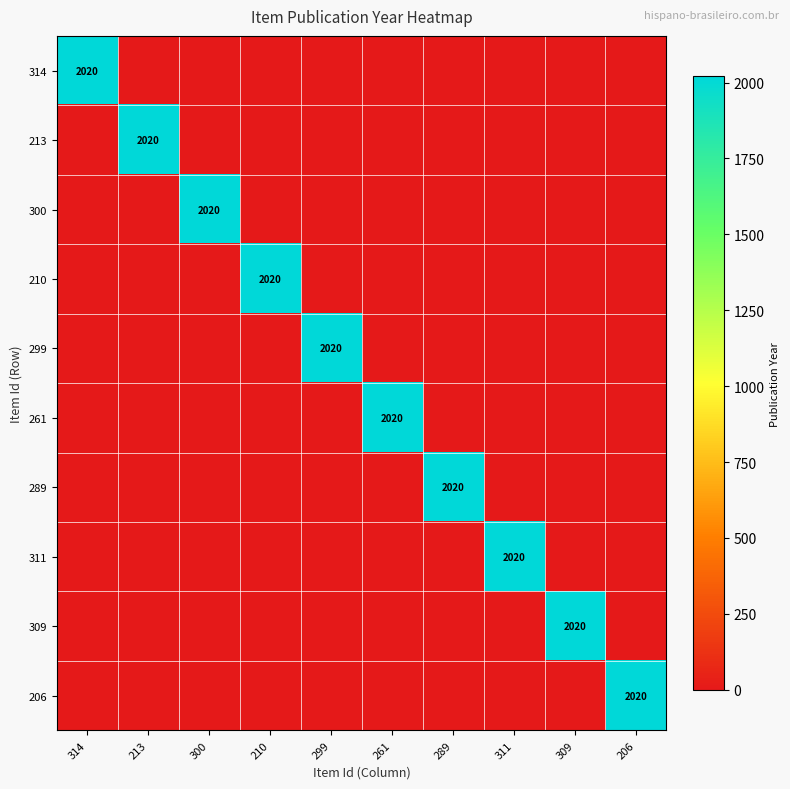

Which has a higher value, 210 or 300?

210